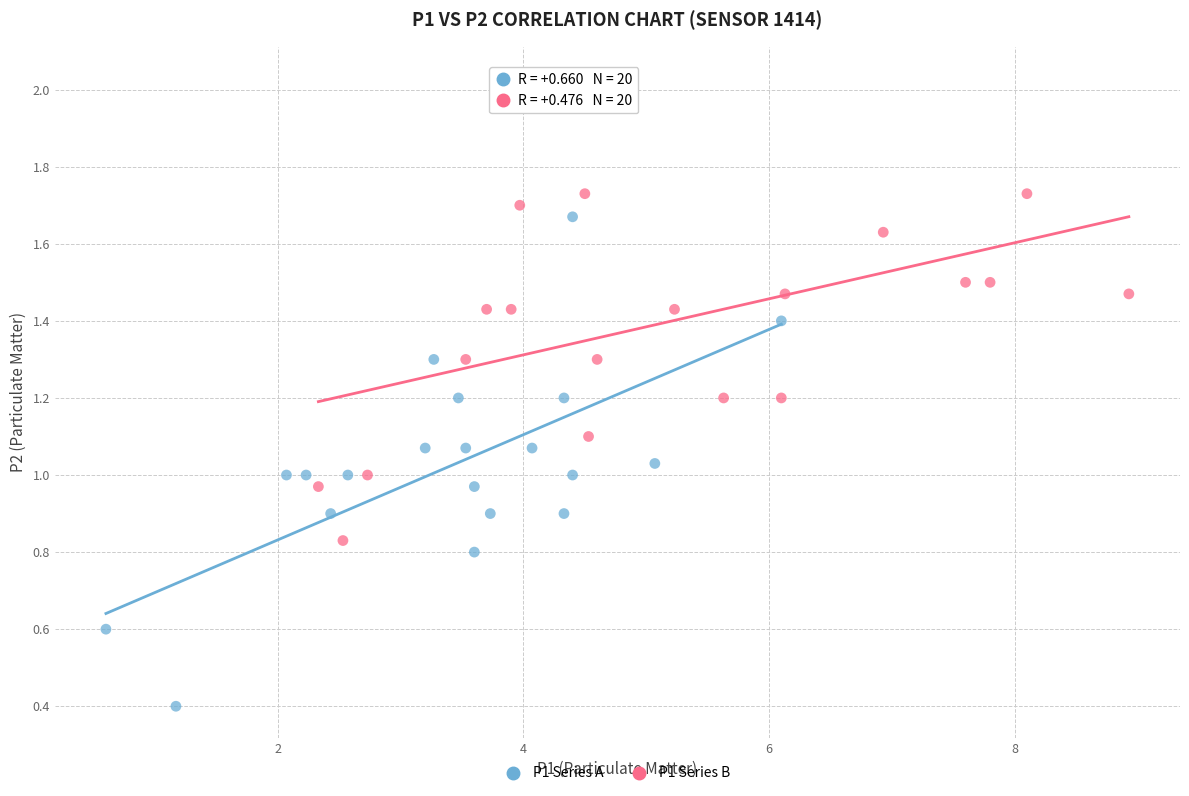

Which series contains the highest Y value?

P1 Series B